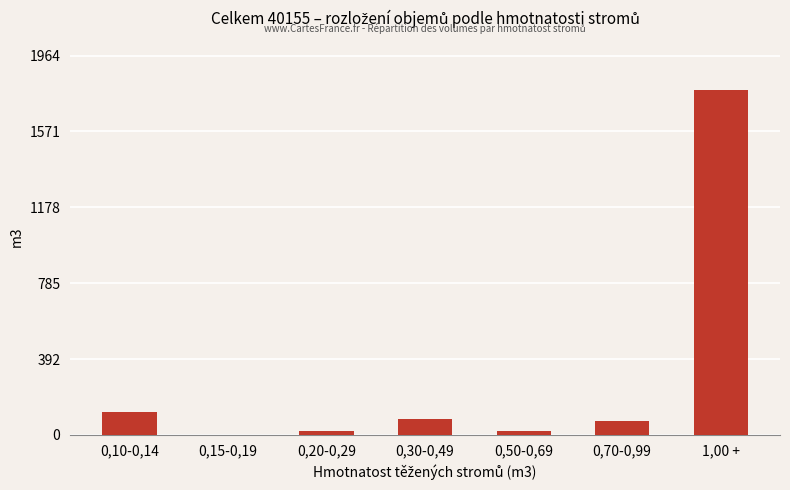

At which category does the chart reach its peak across all series?

1,00 +